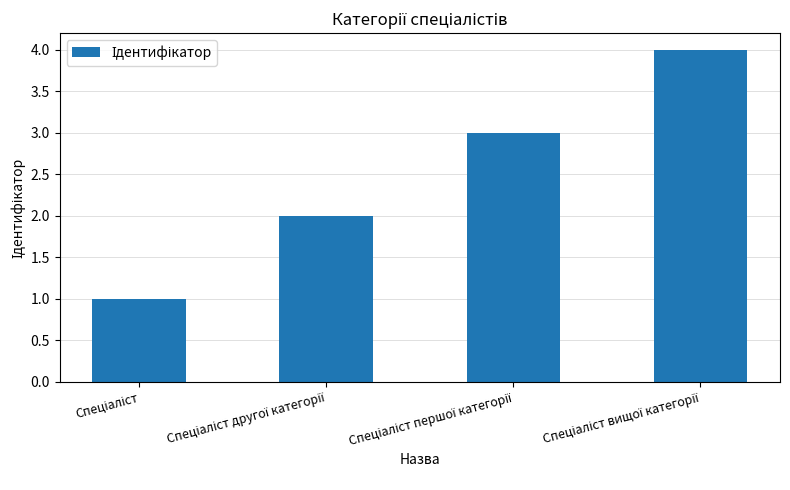

What is the maximum value shown in the chart?

4